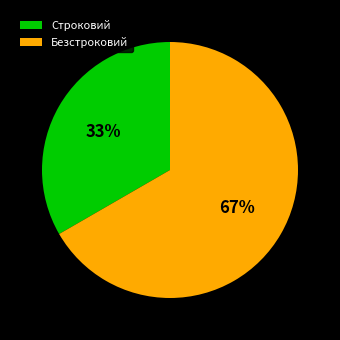

What is the majority slice?

Безстроковий